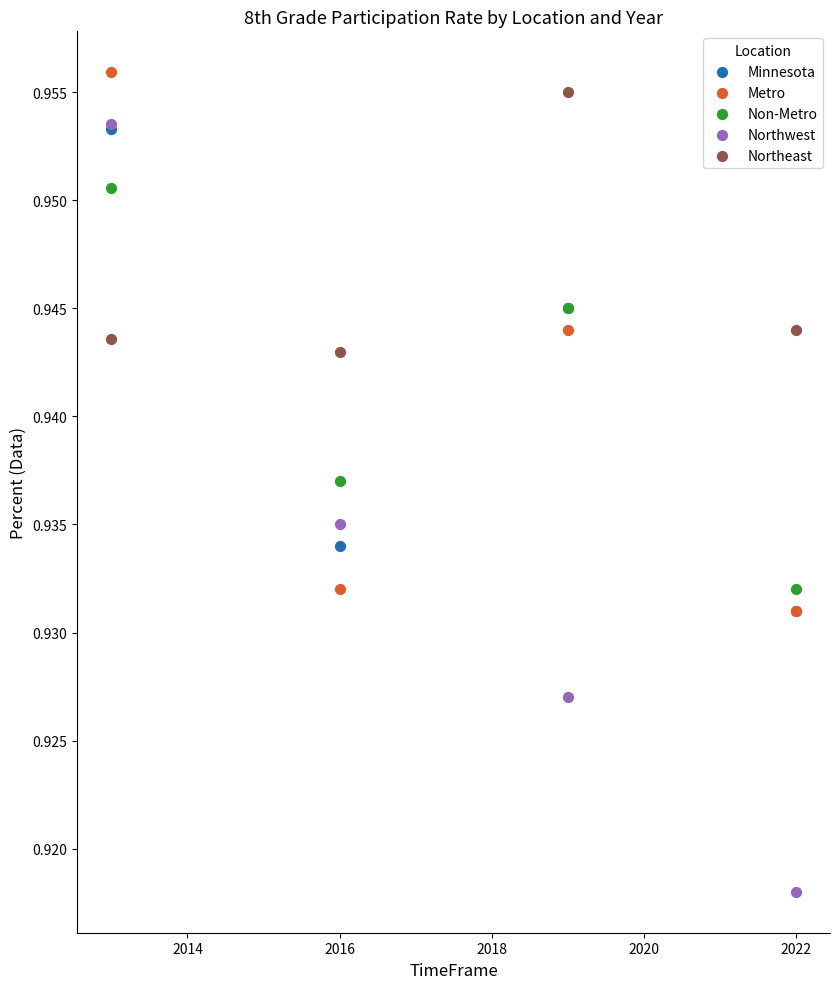

What are all the series names shown in the legend?

Minnesota, Metro, Non-Metro, Northwest, Northeast